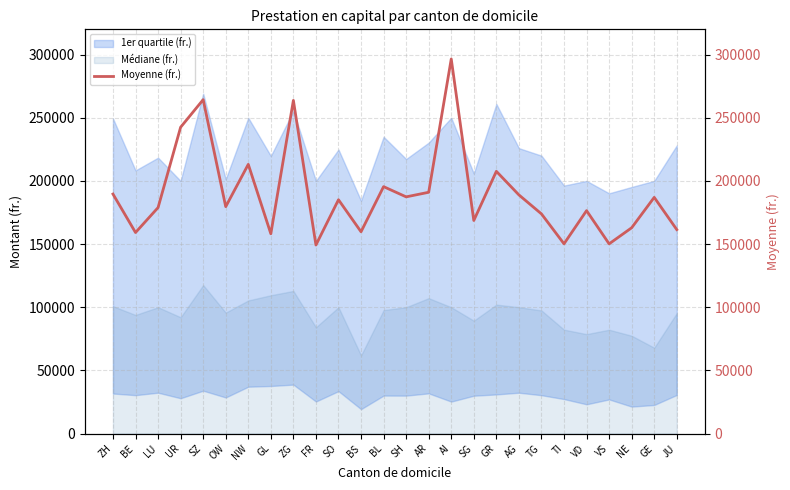

Rank the categories by value from lowest to highest.

FR, VS, TI, GL, BE, BS, JU, NE, SG, TG, VD, LU, OW, SO, GE, SH, AG, ZH, AR, BL, GR, NW, UR, ZG, SZ, AI